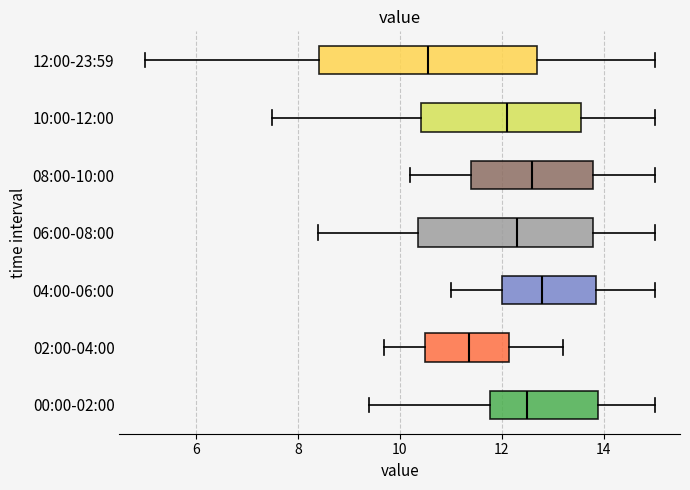

Which box has the furthest to the right median line?

04:00-06:00